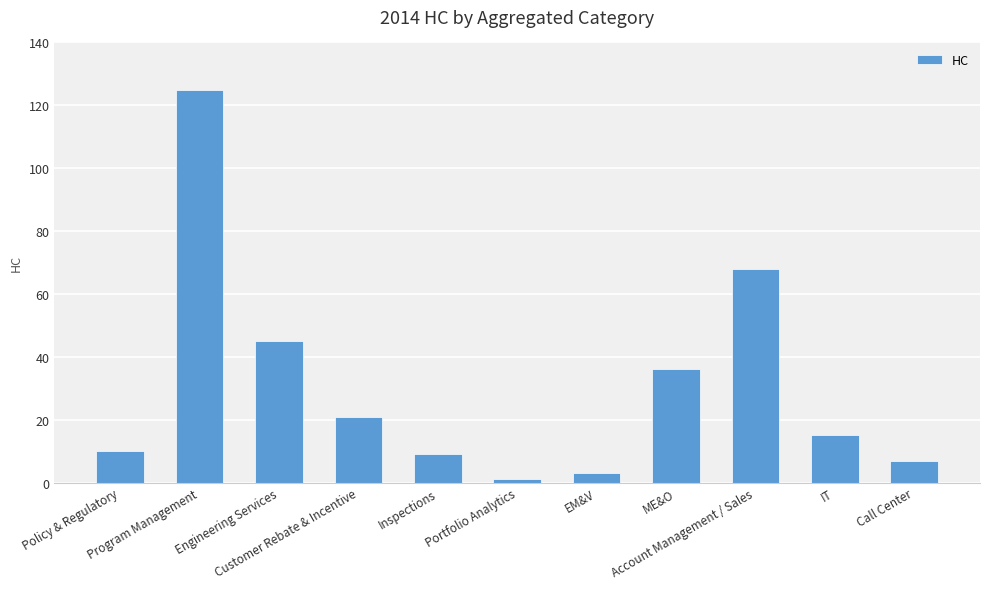

What is the greatest value displayed?

125